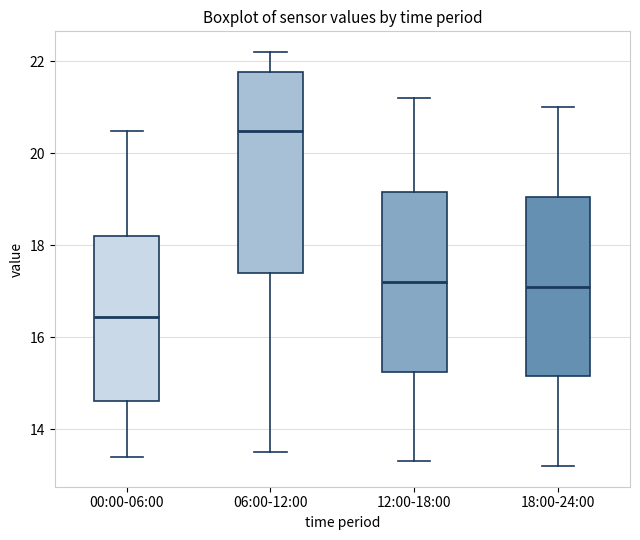

Which box is the tallest, from its lower edge to its upper edge?

06:00-12:00